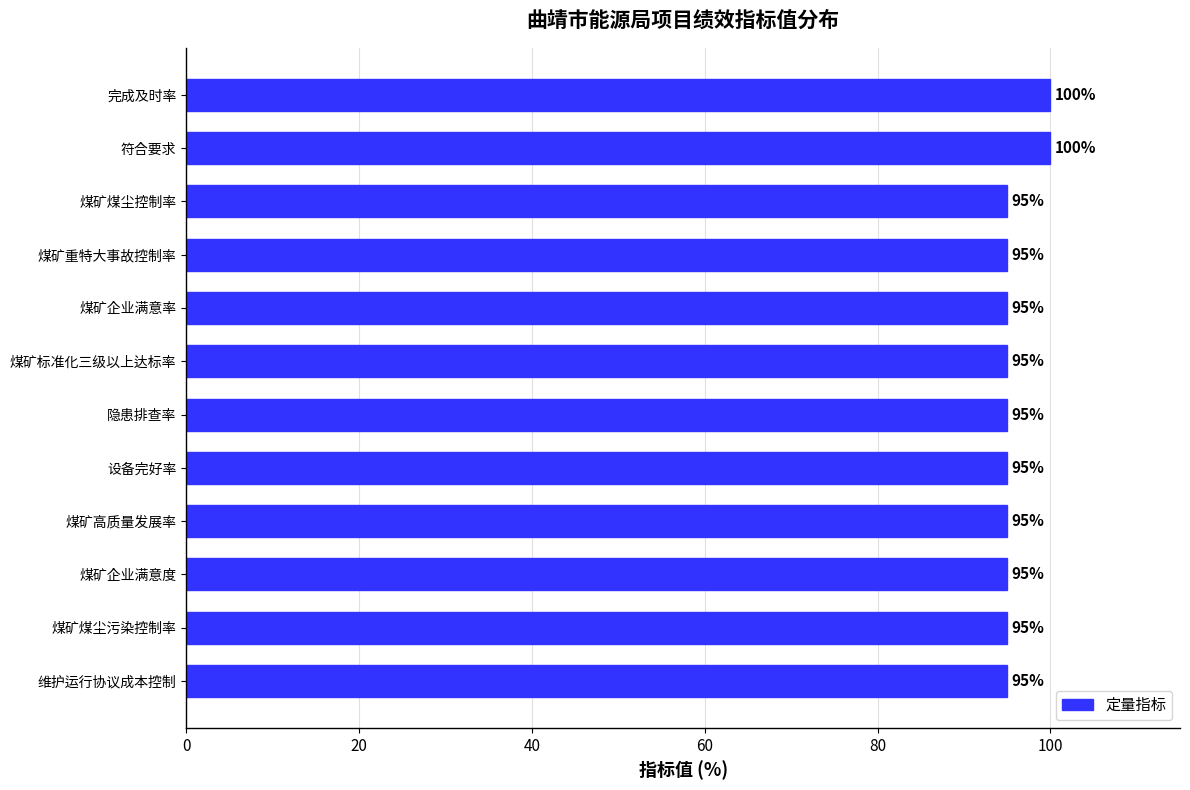

Approximately how many times larger is the value at 符合要求 compared to 煤矿煤尘污染控制率?

1.1